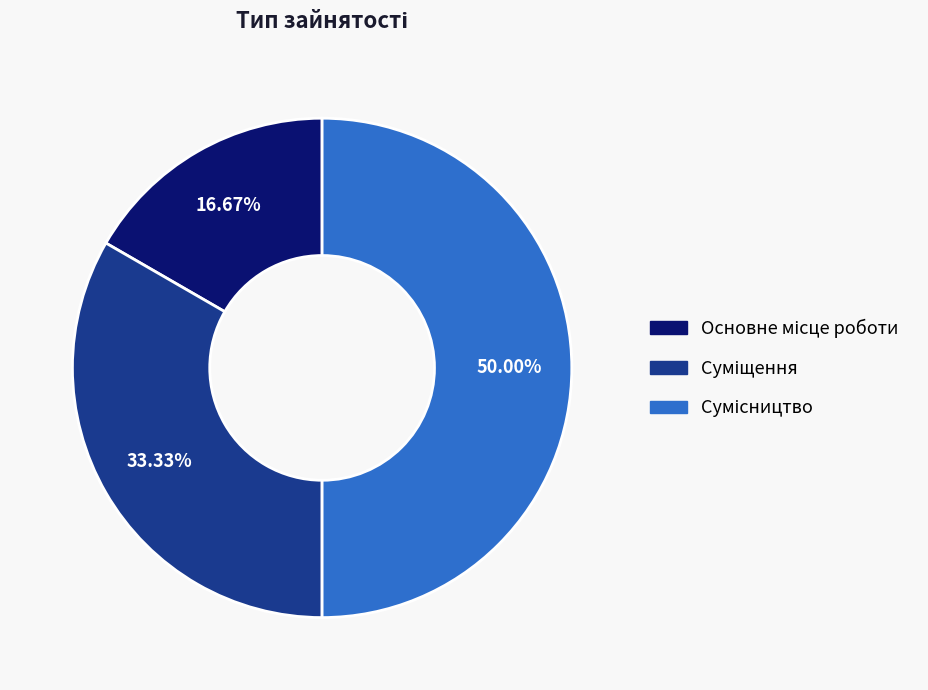

What is the change in value from Основне місце роботи to Суміщення?

+1